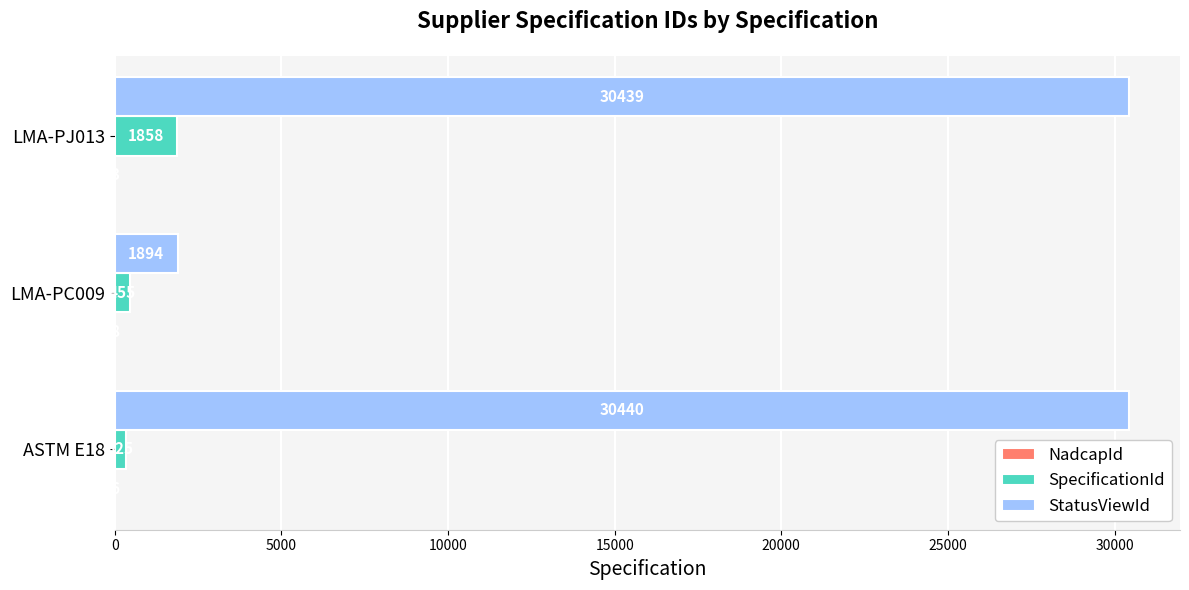

Where is StatusViewId nearest to the value 16167?

LMA-PJ013